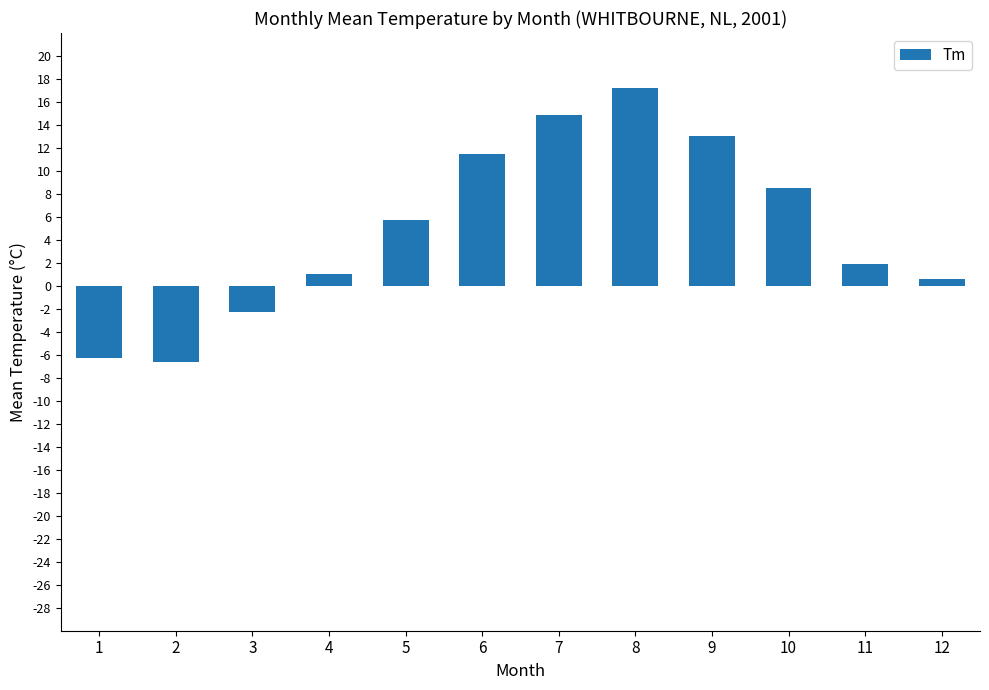

Is it true that the value at 2 is -6.6?

True